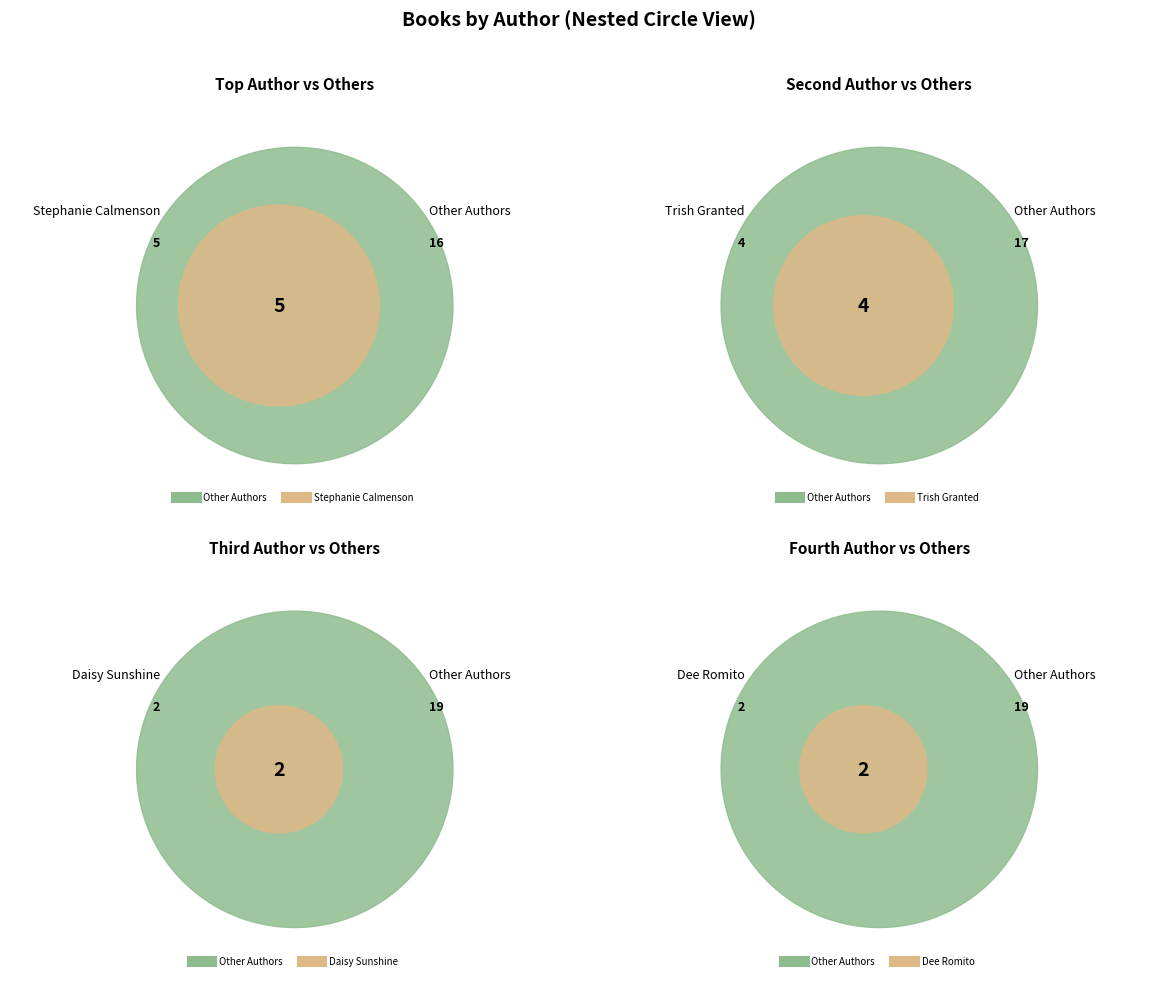

What is the ratio of the value at Dee Romito to the value at Stephanie Calmenson?

0.4